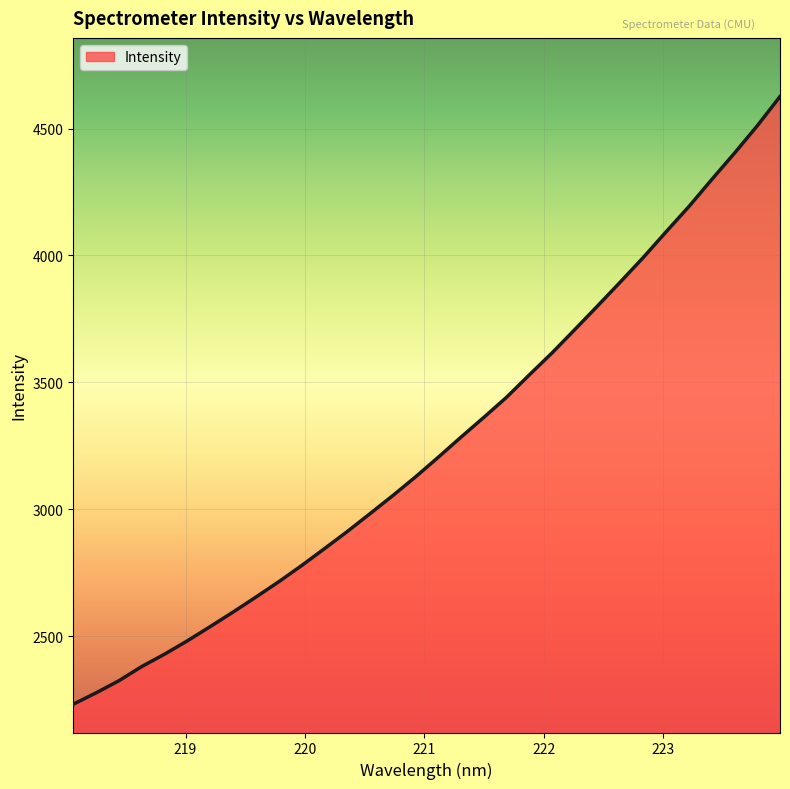

What is the smallest value displayed?

2231.4